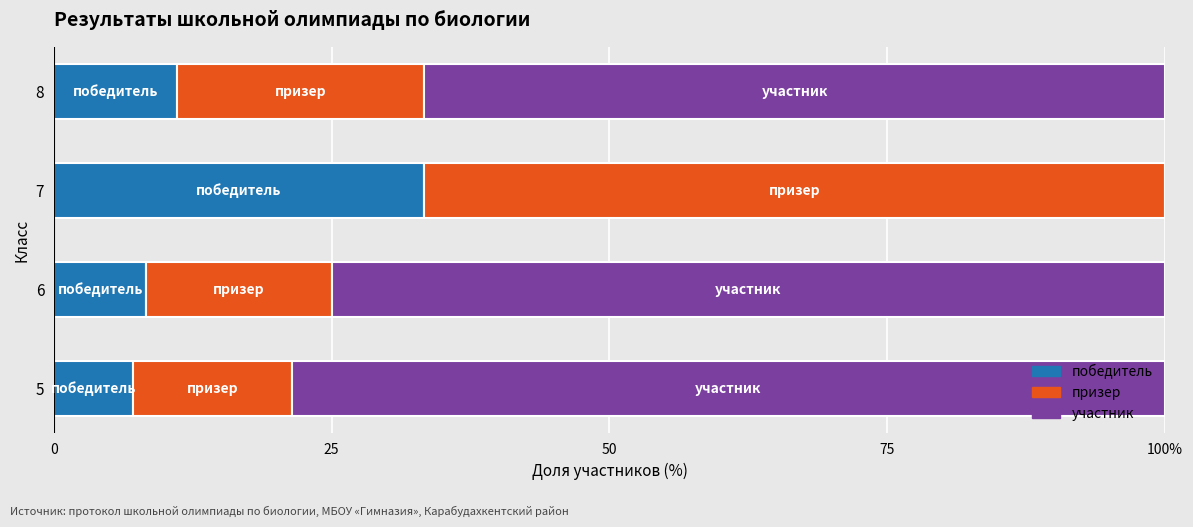

What are all the series names shown in the legend?

победитель, призер, участник